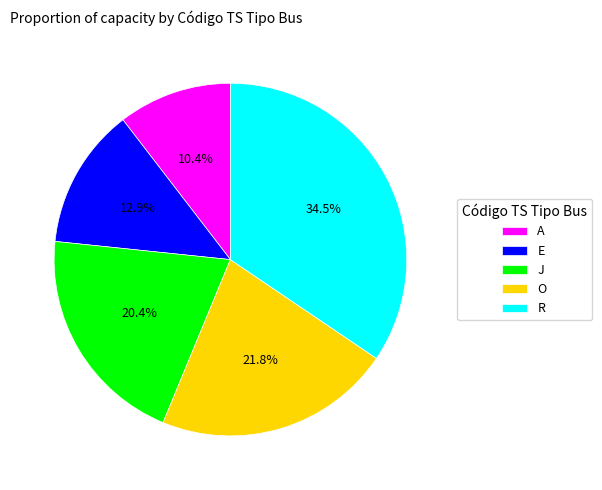

What portion of the pie excludes E?

87.1%